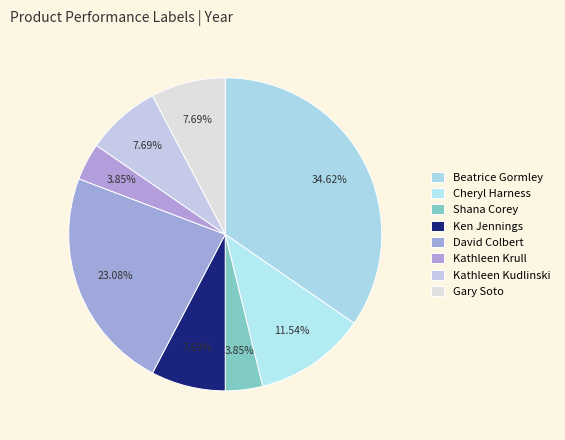

True or false: Cheryl Harness accounts for 4% of the total.

False